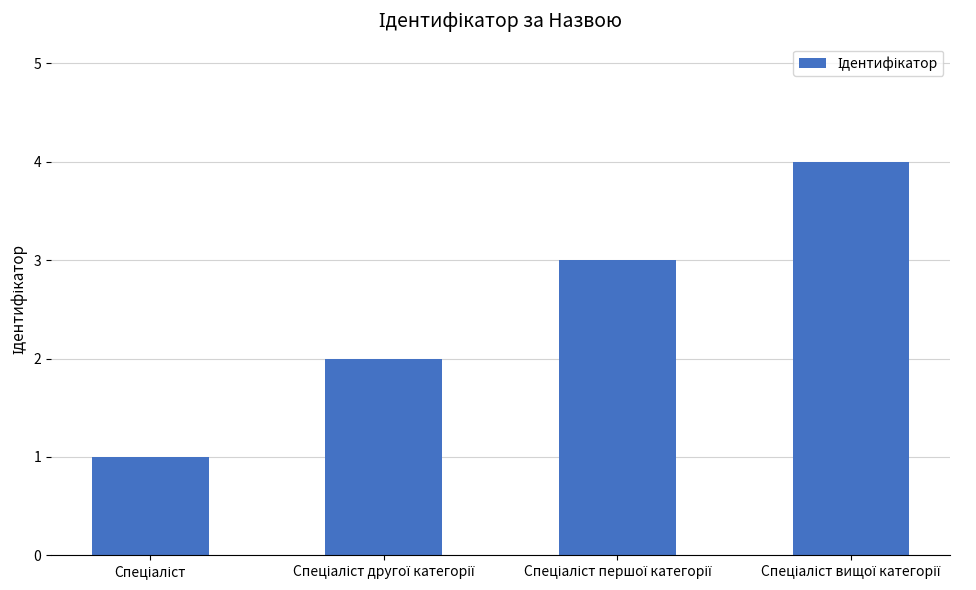

How many data points does each series have?

4